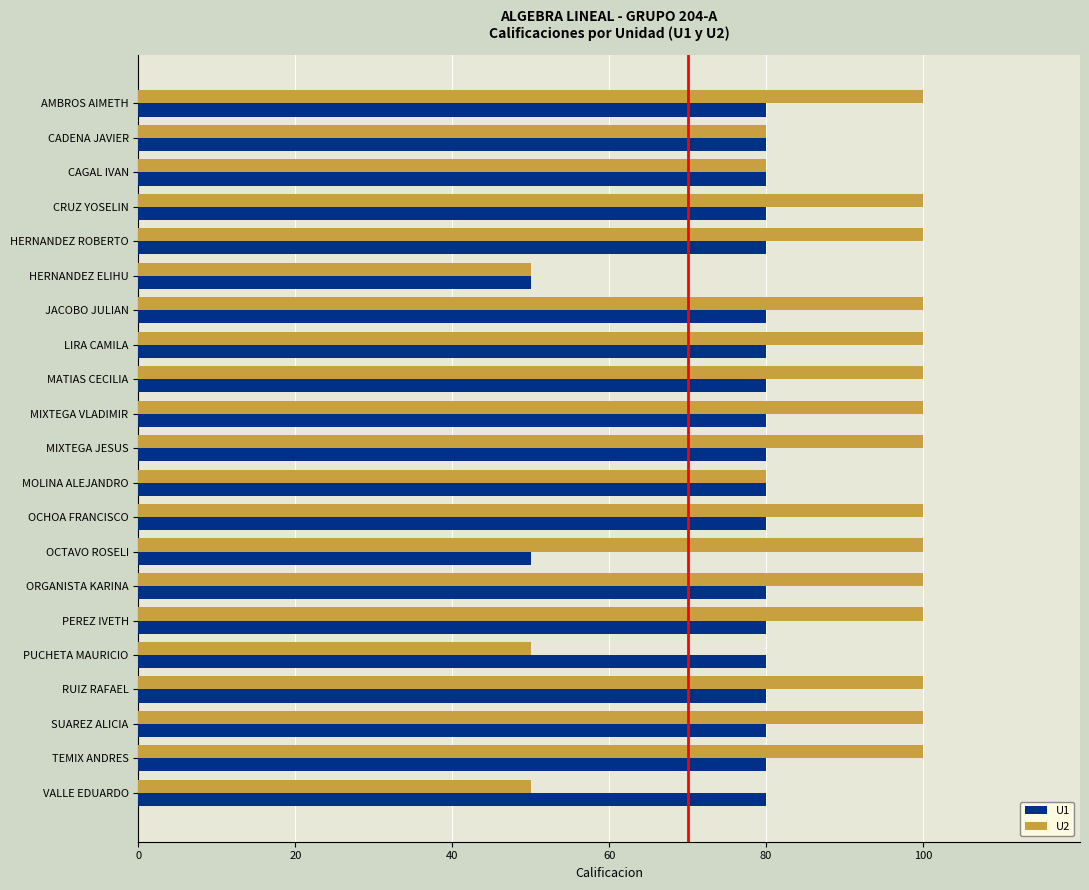

Which series changed the most between MOLINA ALEJANDRO and OCHOA FRANCISCO?

U2